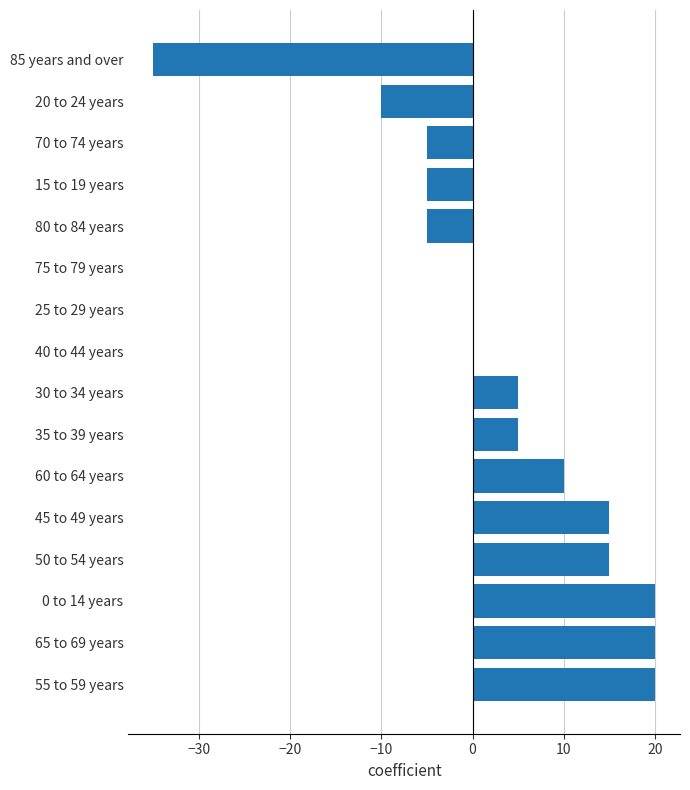

What is the sum of all values?

50